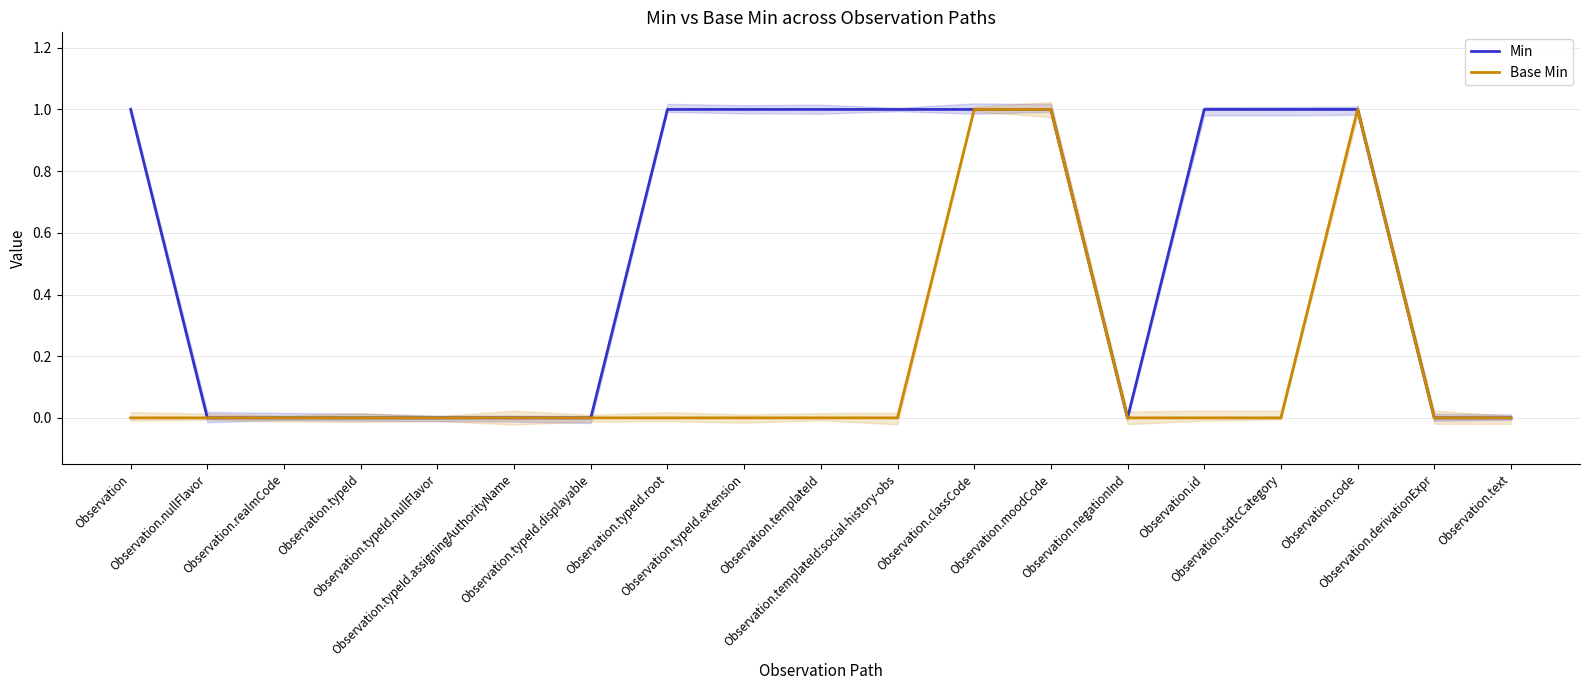

What position from the right is Observation.classCode?

8